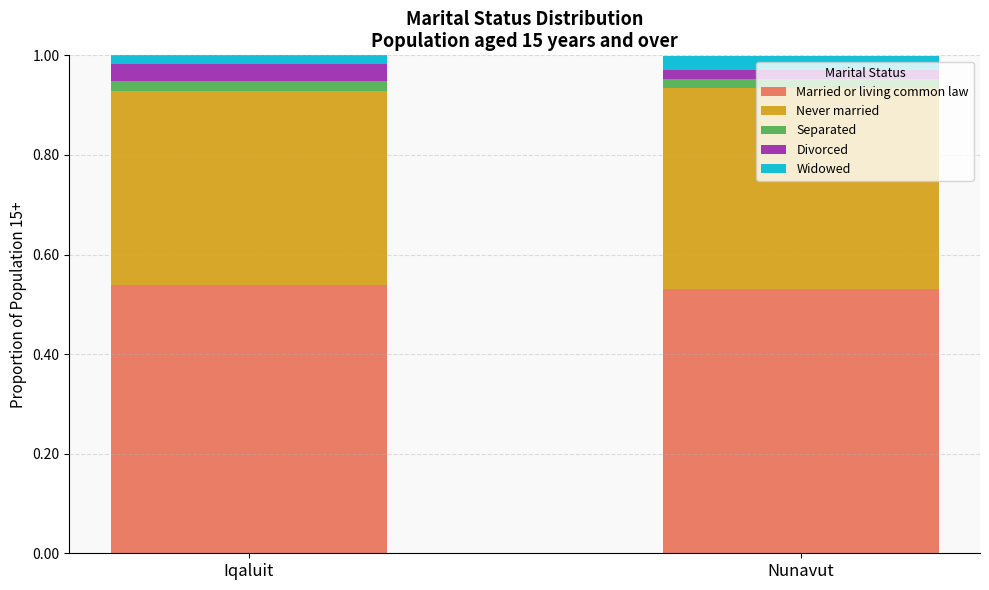

What is the sum of all Married or living common law values?

1.1